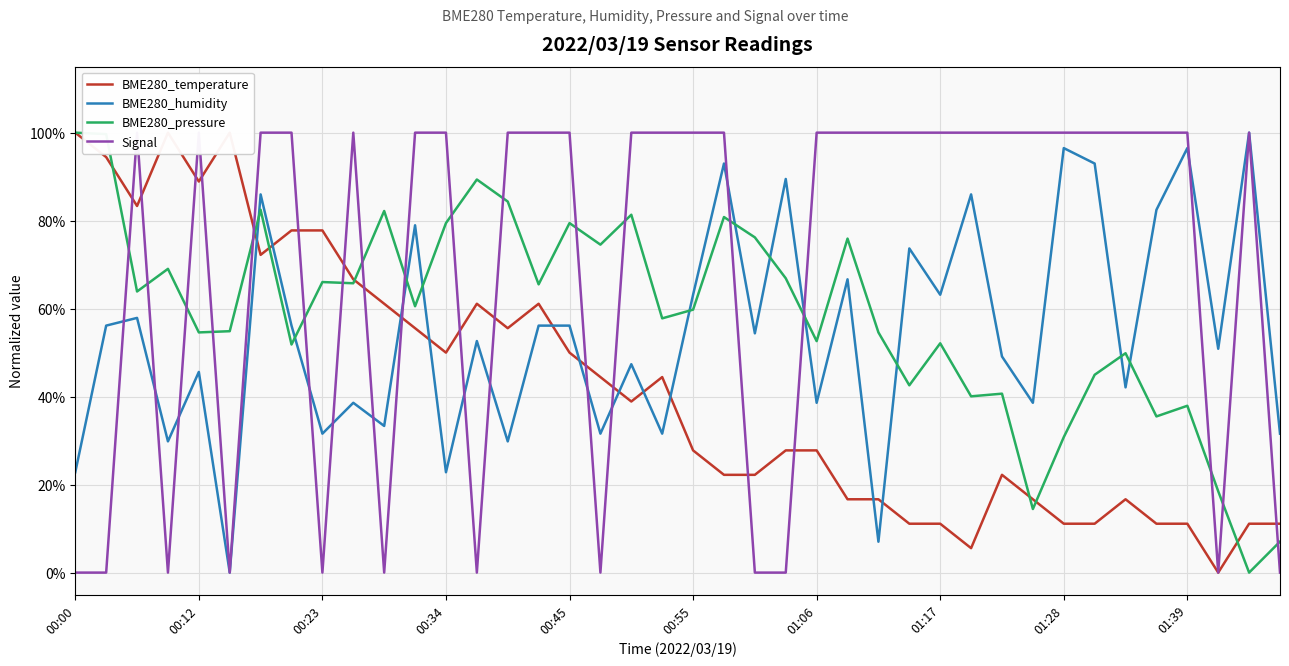

Which category has the lowest value across all series?

37